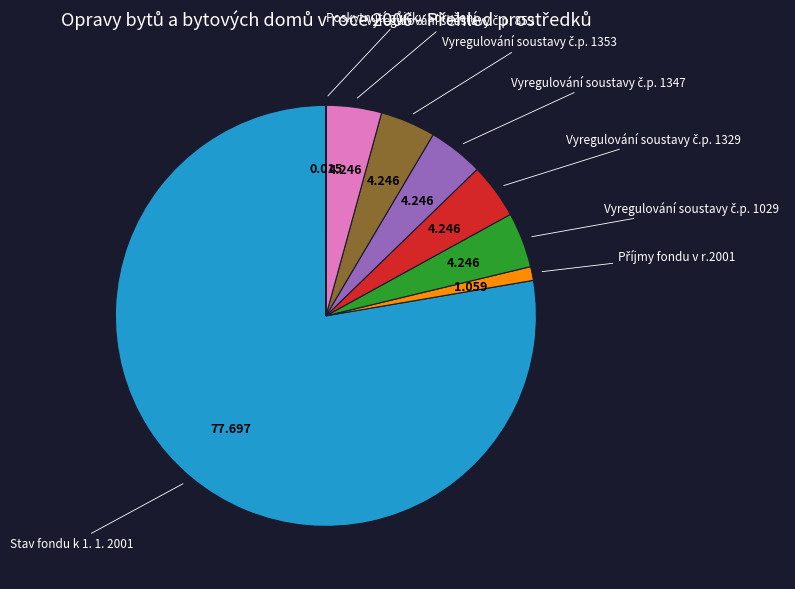

Does any single category account for the majority?

Yes